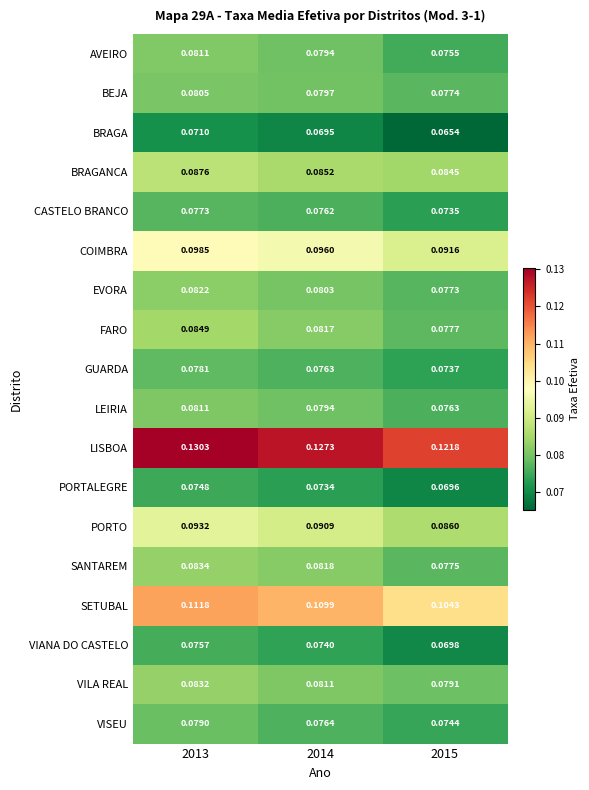

How many categories are shown in the chart?

3